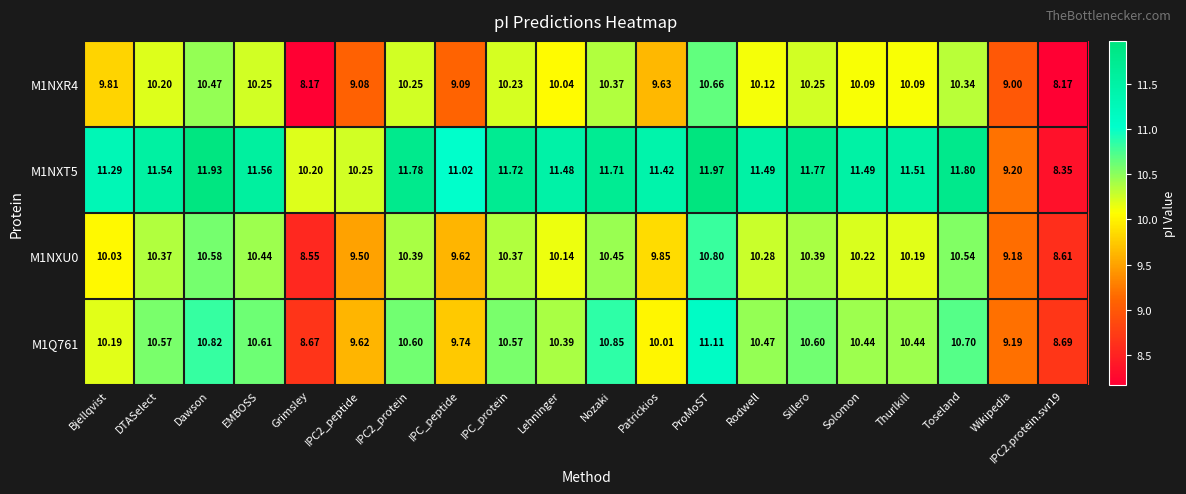

Is the value of M1NXU0 at Rodwell greater than the value of M1Q761 at Sillero?

No